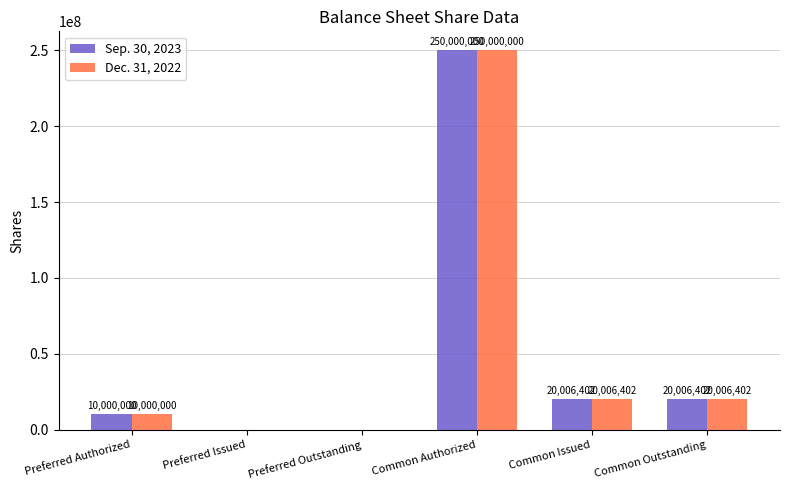

How many values in Dec. 31, 2022 are above zero?

4